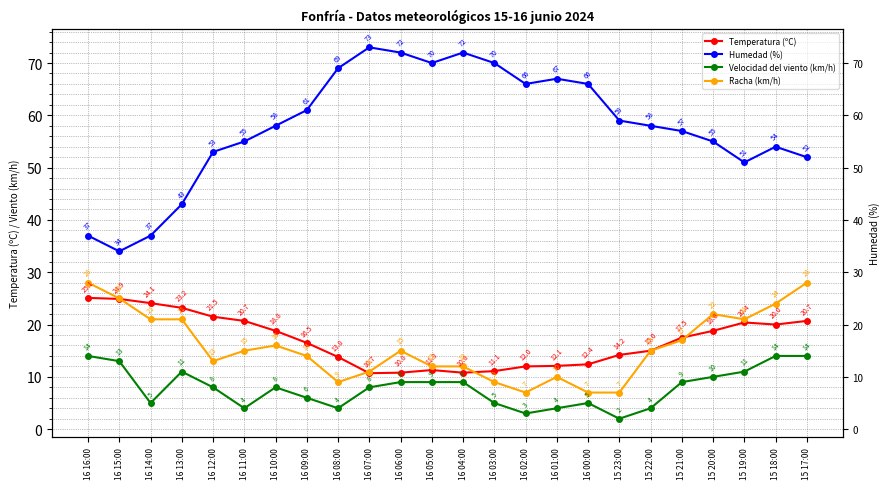

Reading left to right, transcribe all the data shown in this chart.

Temperatura (ºC): 25.1	24.9	24.1	23.2	21.5	20.7	18.8	16.5	13.8	10.7	10.8	11.3	10.8	11.1	12.0	12.1	12.4	14.2	15.0	17.5	18.8	20.4	20.0	20.7
Humedad (%): 37.0	34.0	37.0	43.0	53.0	55.0	58.0	61.0	69.0	73.0	72.0	70.0	72.0	70.0	66.0	67.0	66.0	59.0	58.0	57.0	55.0	51.0	54.0	52.0
Velocidad del viento (km/h): 14.0	13.0	5.0	11.0	8.0	4.0	8.0	6.0	4.0	8.0	9.0	9.0	9.0	5.0	3.0	4.0	5.0	2.0	4.0	9.0	10.0	11.0	14.0	14.0
Racha (km/h): 28.0	25.0	21.0	21.0	13.0	15.0	16.0	14.0	9.0	11.0	15.0	12.0	12.0	9.0	7.0	10.0	7.0	7.0	15.0	17.0	22.0	21.0	24.0	28.0